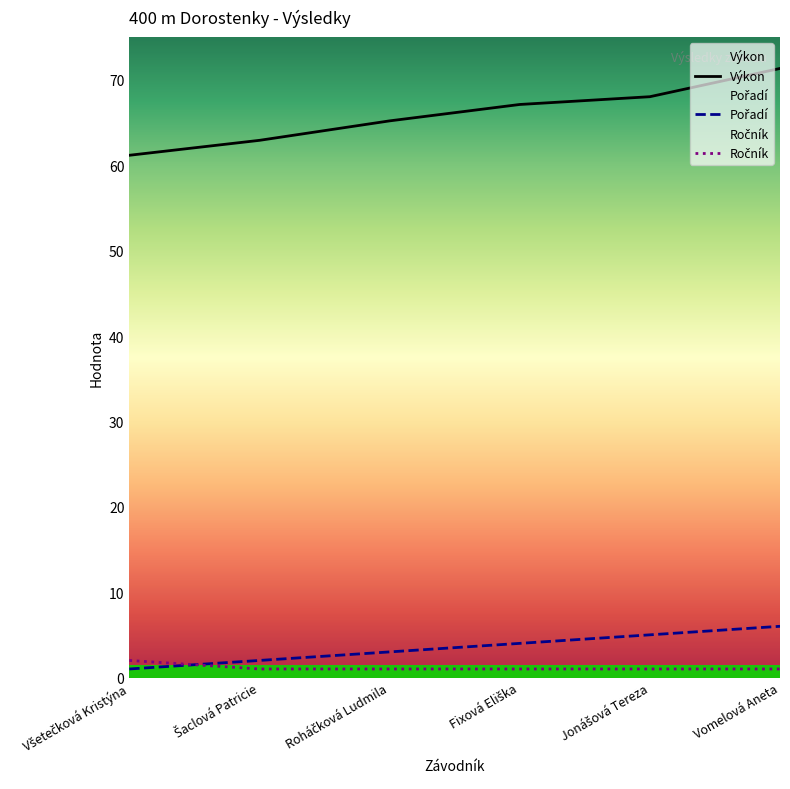

What is the sum of all Pořadí values?

21.0